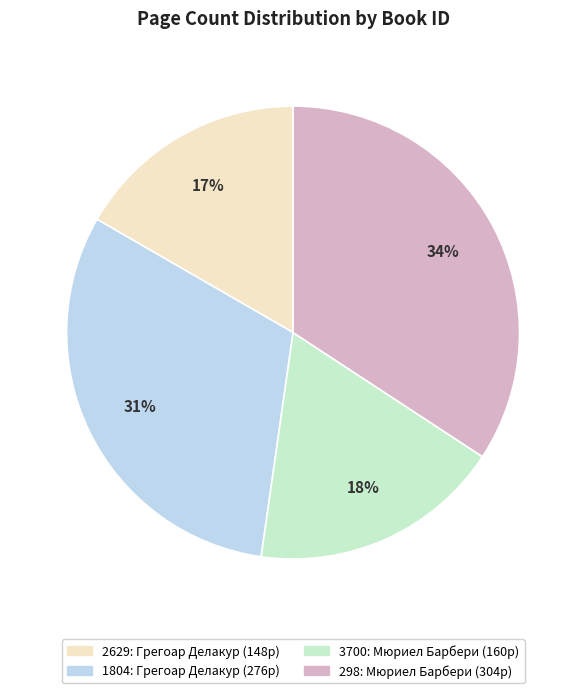

To the nearest percent, what is the average slice percentage?

25%